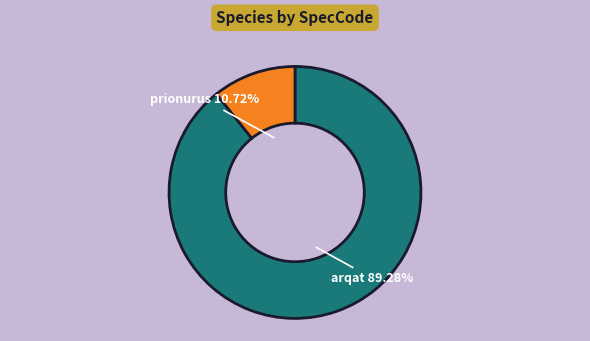

Is there a majority slice in this chart?

Yes